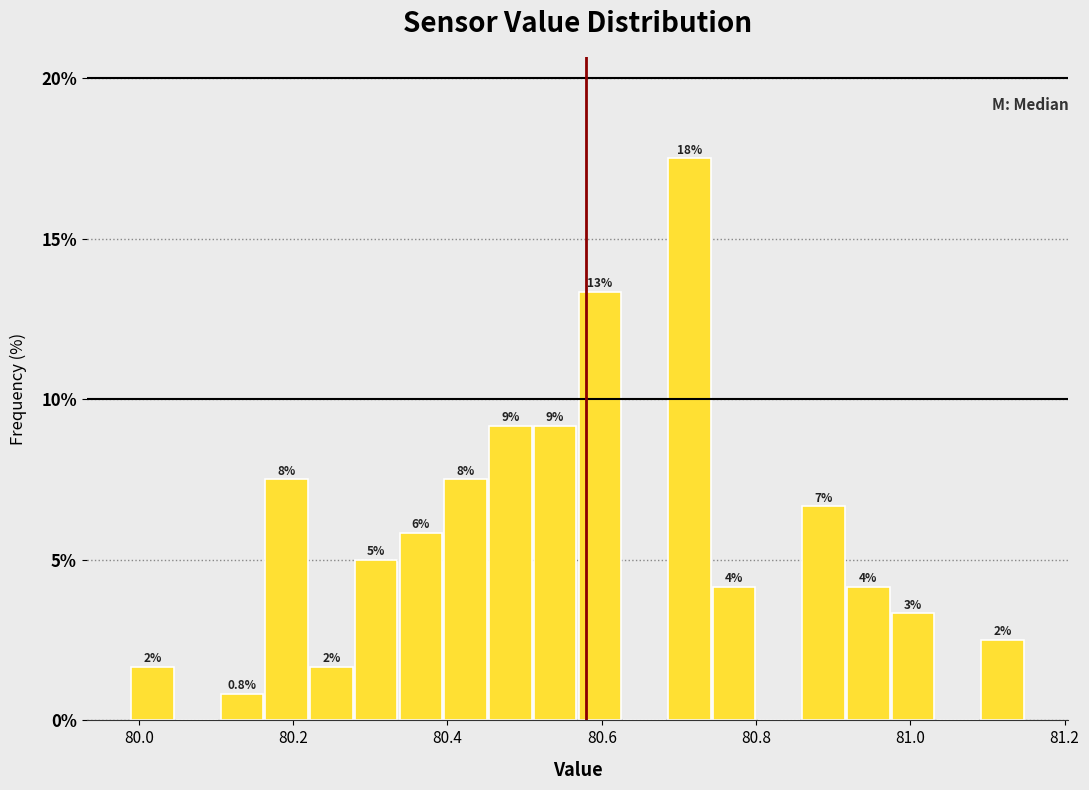

Around what value on the x-axis is the tallest bar? Give the approximate position of its centre, as read against the axis.

80.72